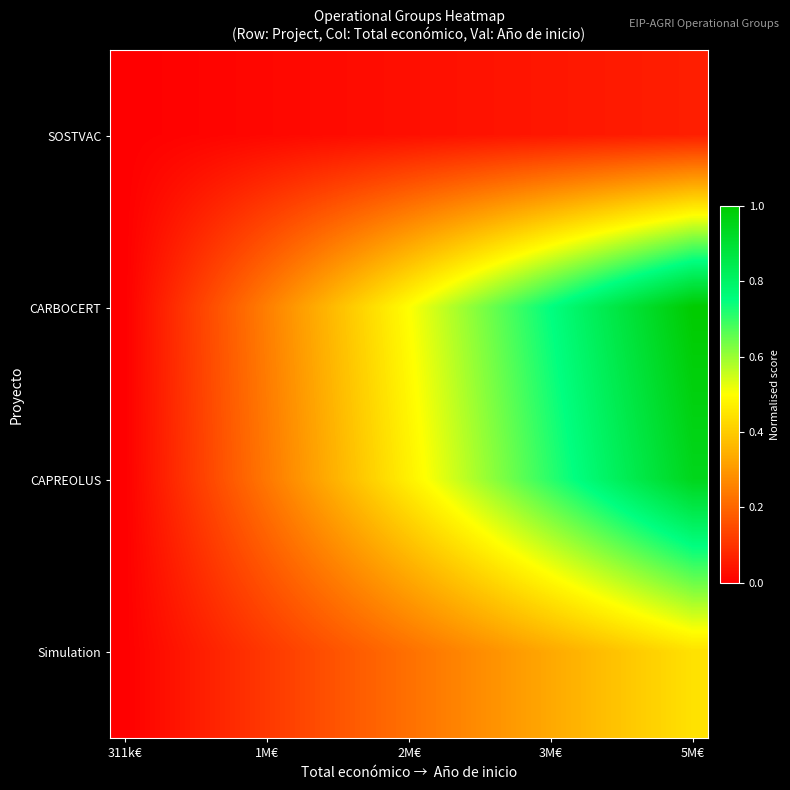

List the series in order of their peak value, lowest first.

SOSTVAC, Simulation, CAPREOLUS, CARBOCERT